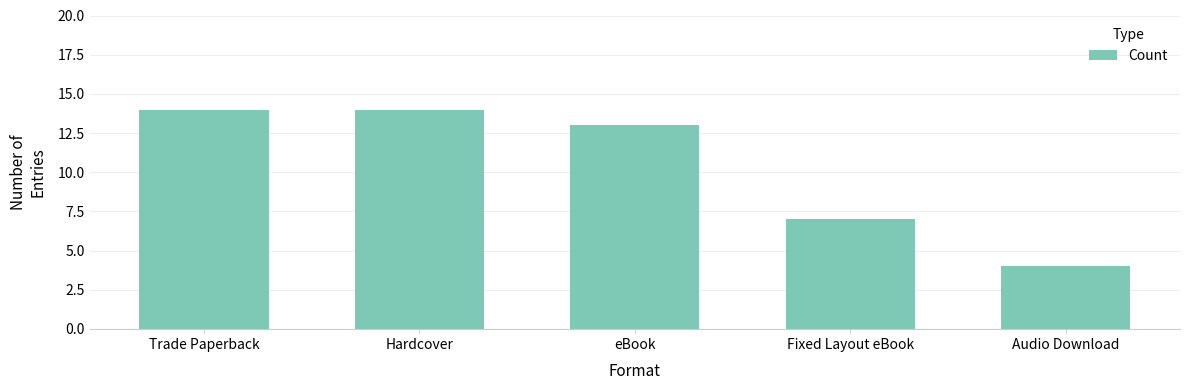

The value at Audio Download is 5. True or false?

False